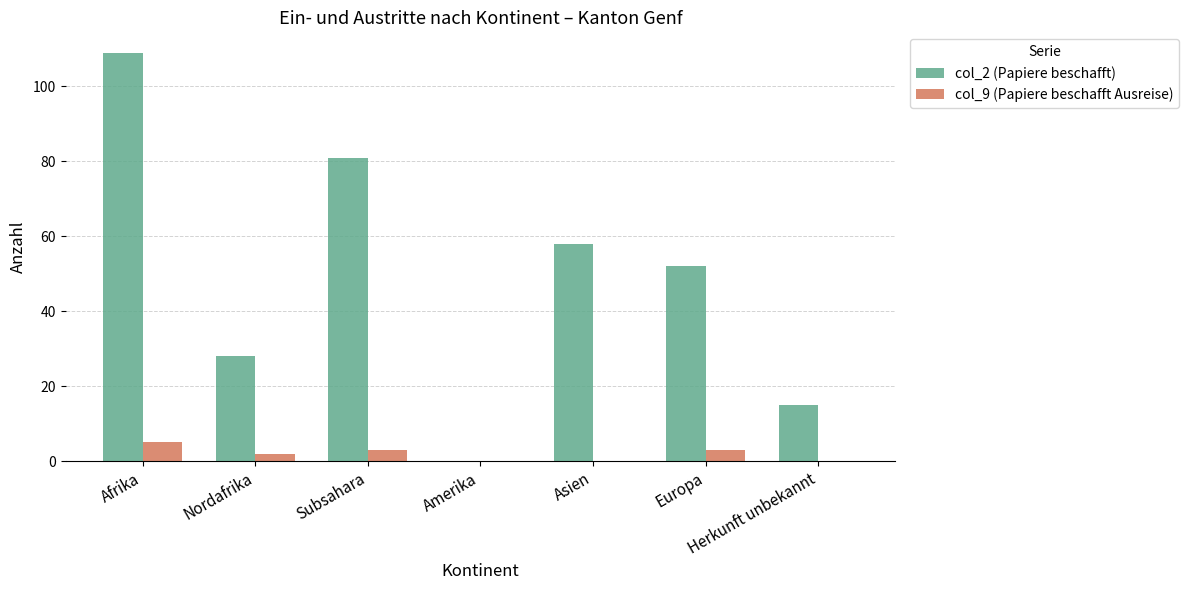

What is the maximum value shown in the chart?

109